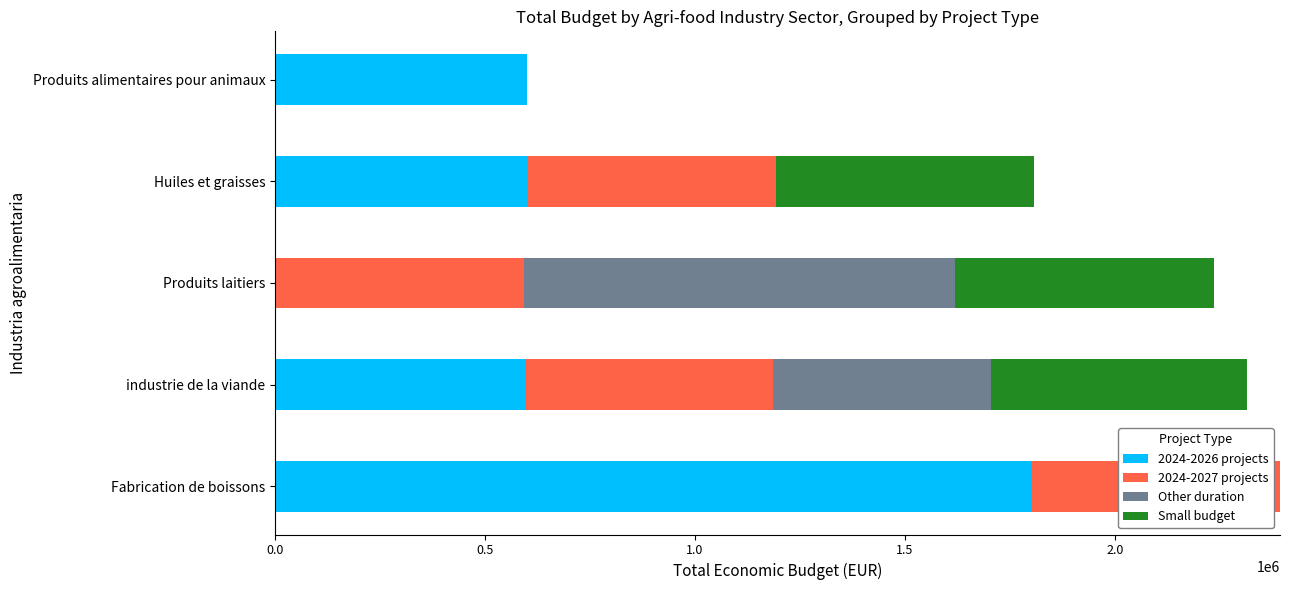

What is the total value across all series at Huiles et graisses?

1807777